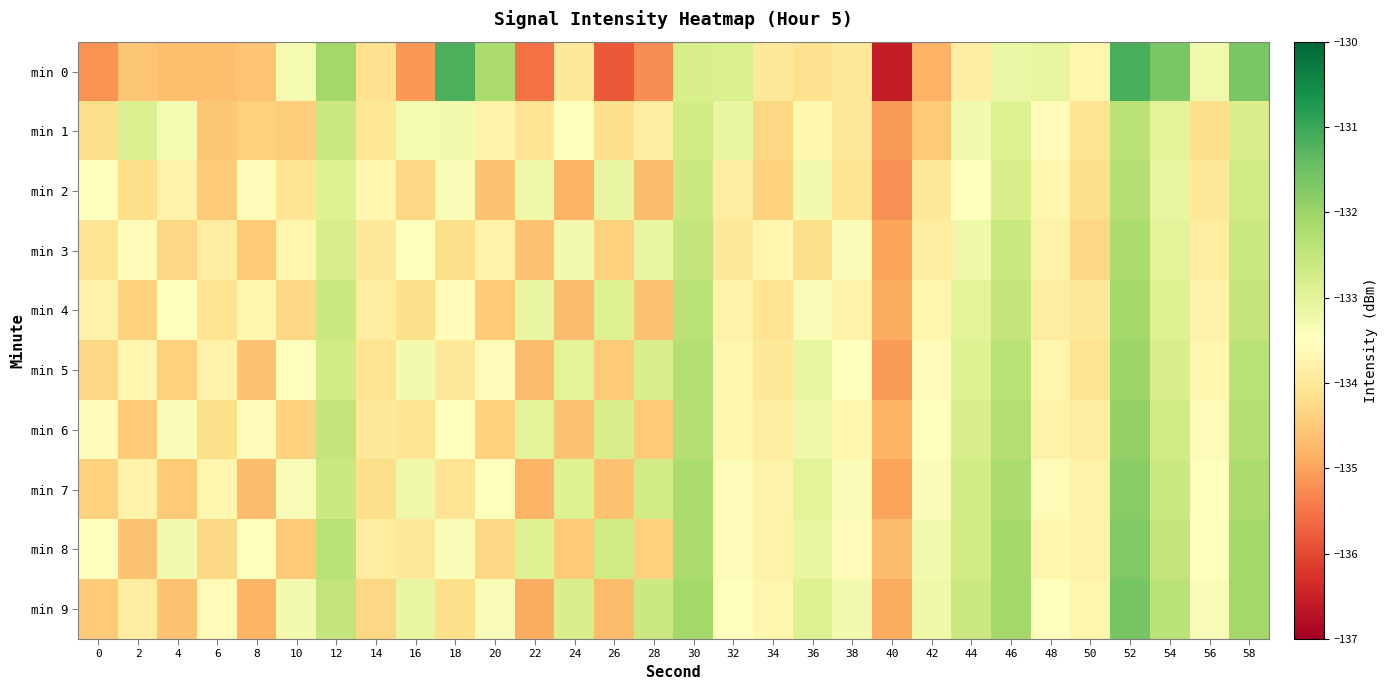

Between 6 and 58, which is larger?

58